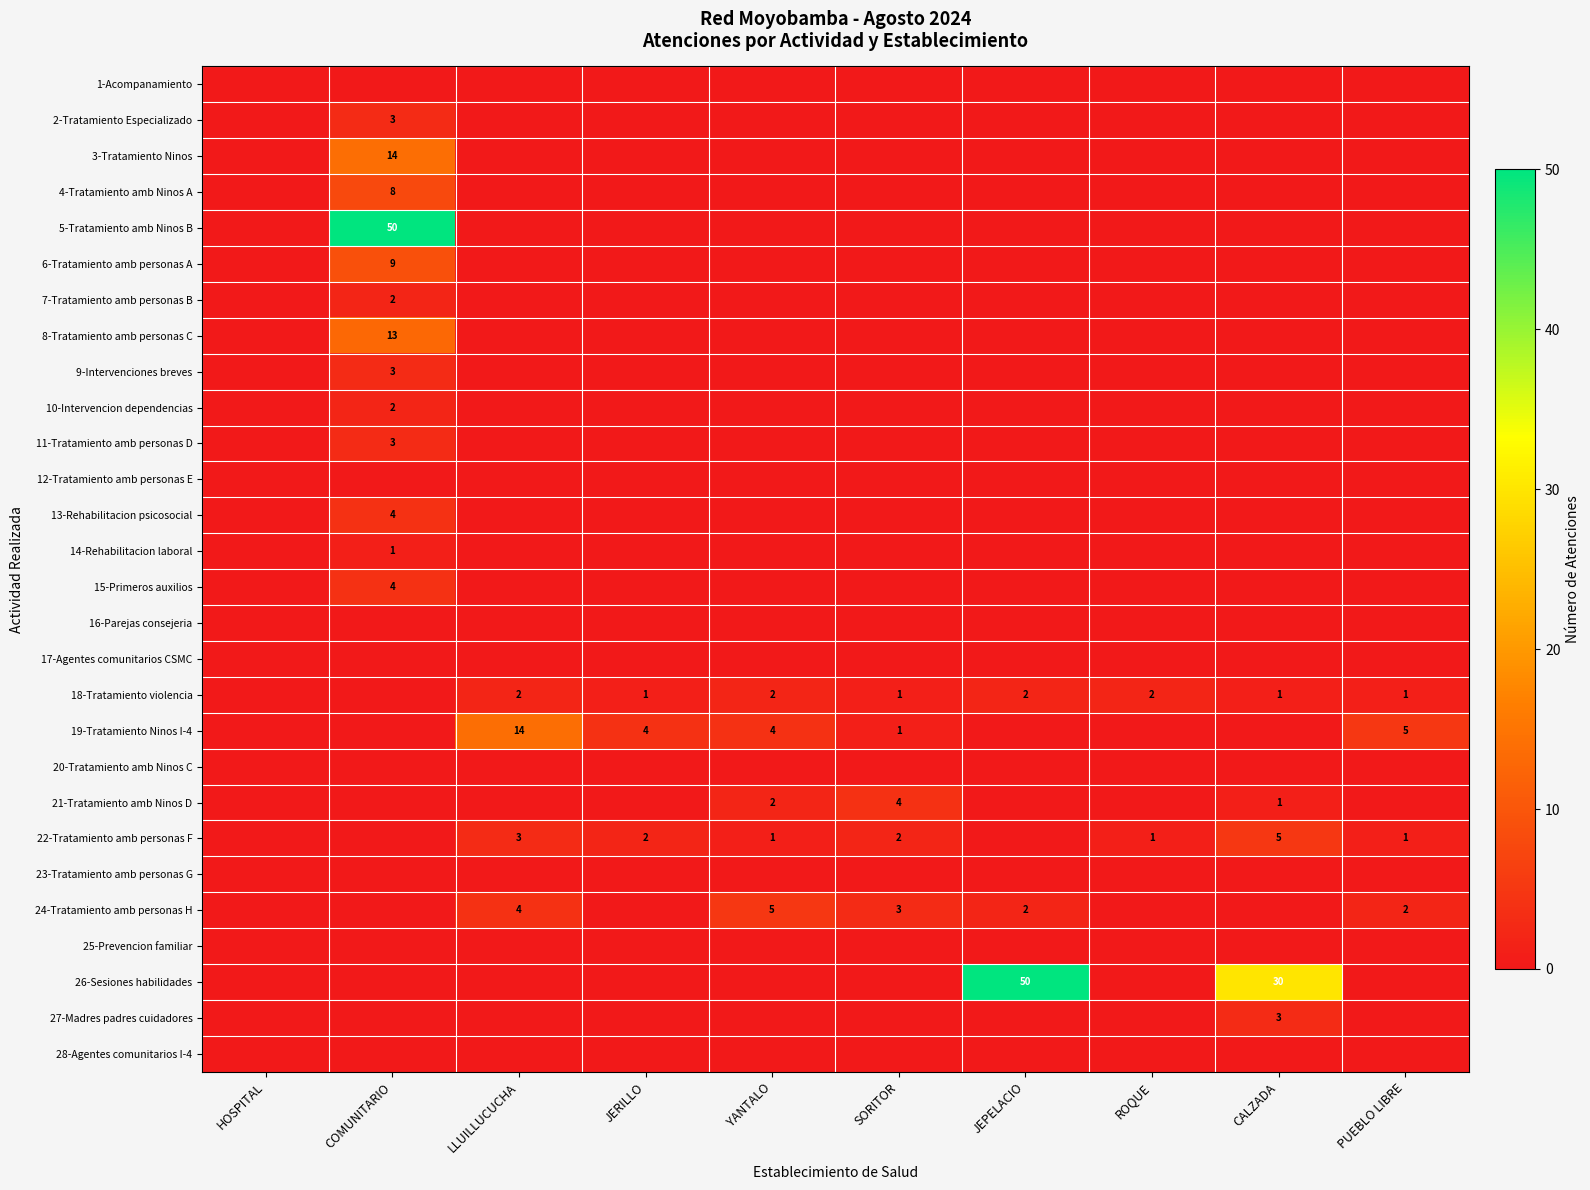

List the series in order of their peak value, highest first.

5-Tratamiento amb Ninos B, 26-Sesiones habilidades, 3-Tratamiento Ninos, 19-Tratamiento Ninos I-4, 8-Tratamiento amb personas C, 6-Tratamiento amb personas A, 4-Tratamiento amb Ninos A, 22-Tratamiento amb personas F, 24-Tratamiento amb personas H, 13-Rehabilitacion psicosocial, 15-Primeros auxilios, 21-Tratamiento amb Ninos D, 2-Tratamiento Especializado, 9-Intervenciones breves, 11-Tratamiento amb personas D, 27-Madres padres cuidadores, 7-Tratamiento amb personas B, 10-Intervencion dependencias, 18-Tratamiento violencia, 14-Rehabilitacion laboral, 1-Acompanamiento, 12-Tratamiento amb personas E, 16-Parejas consejeria, 17-Agentes comunitarios CSMC, 20-Tratamiento amb Ninos C, 23-Tratamiento amb personas G, 25-Prevencion familiar, 28-Agentes comunitarios I-4